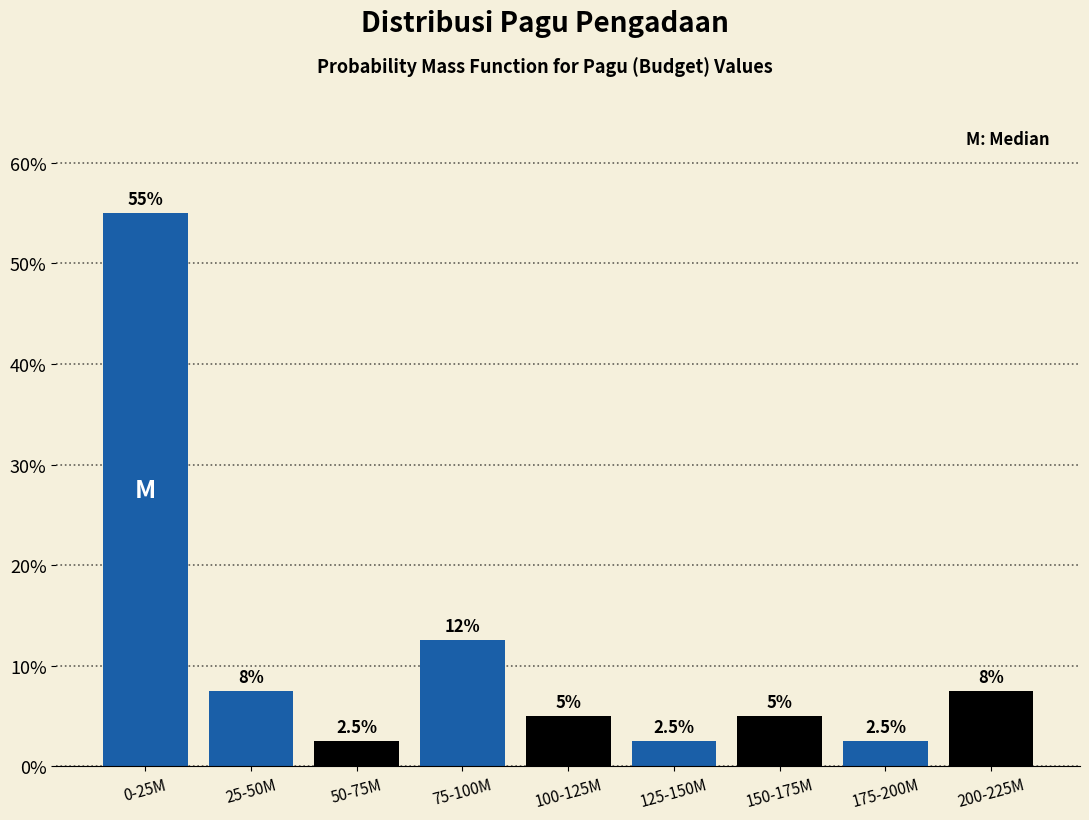

Reading left to right, what are all the values shown in this chart?

55.0	7.5	2.5	12.5	5.0	2.5	5.0	2.5	7.5